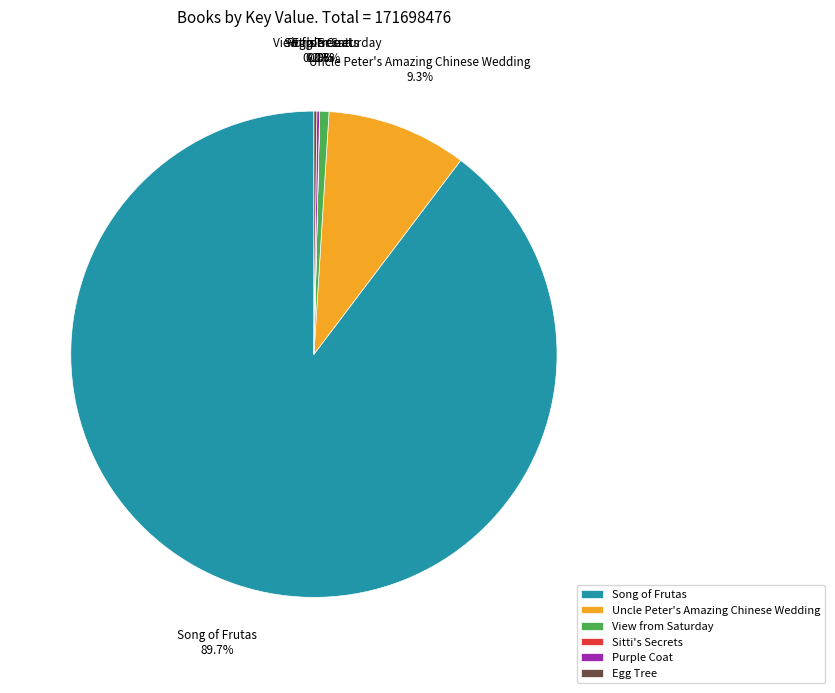

Which slice is the largest?

Song of Frutas